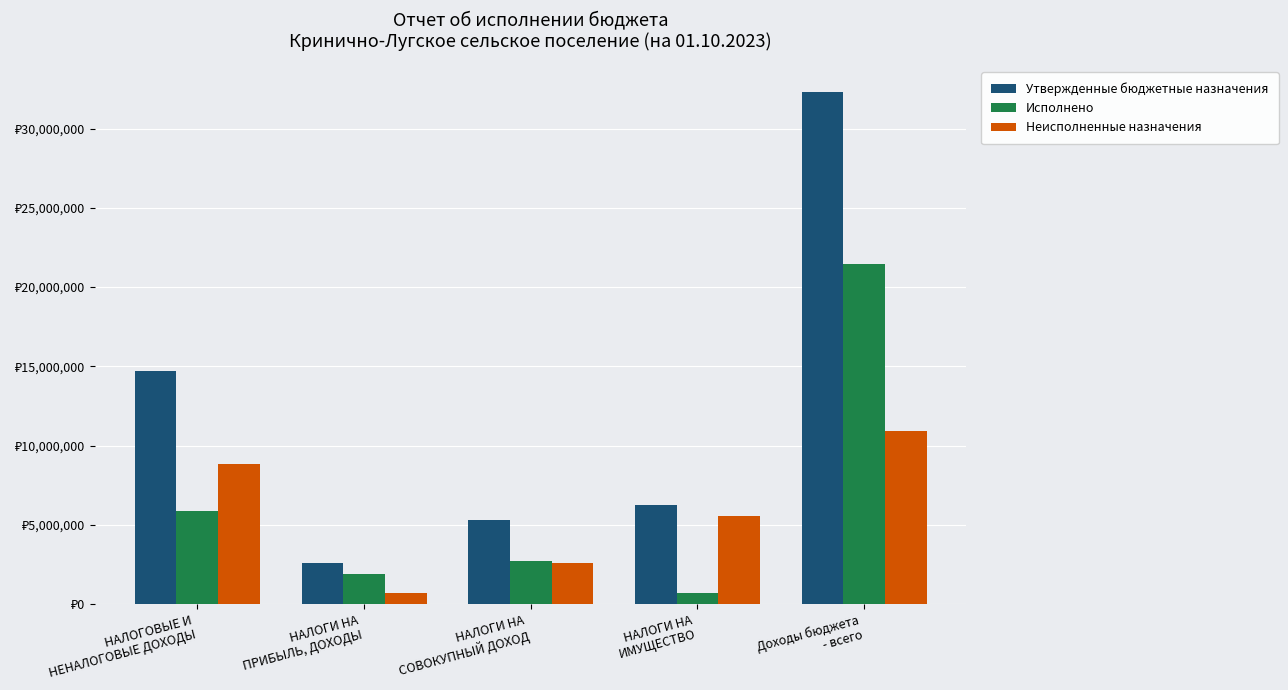

Does the chart contain stacked bars?

No